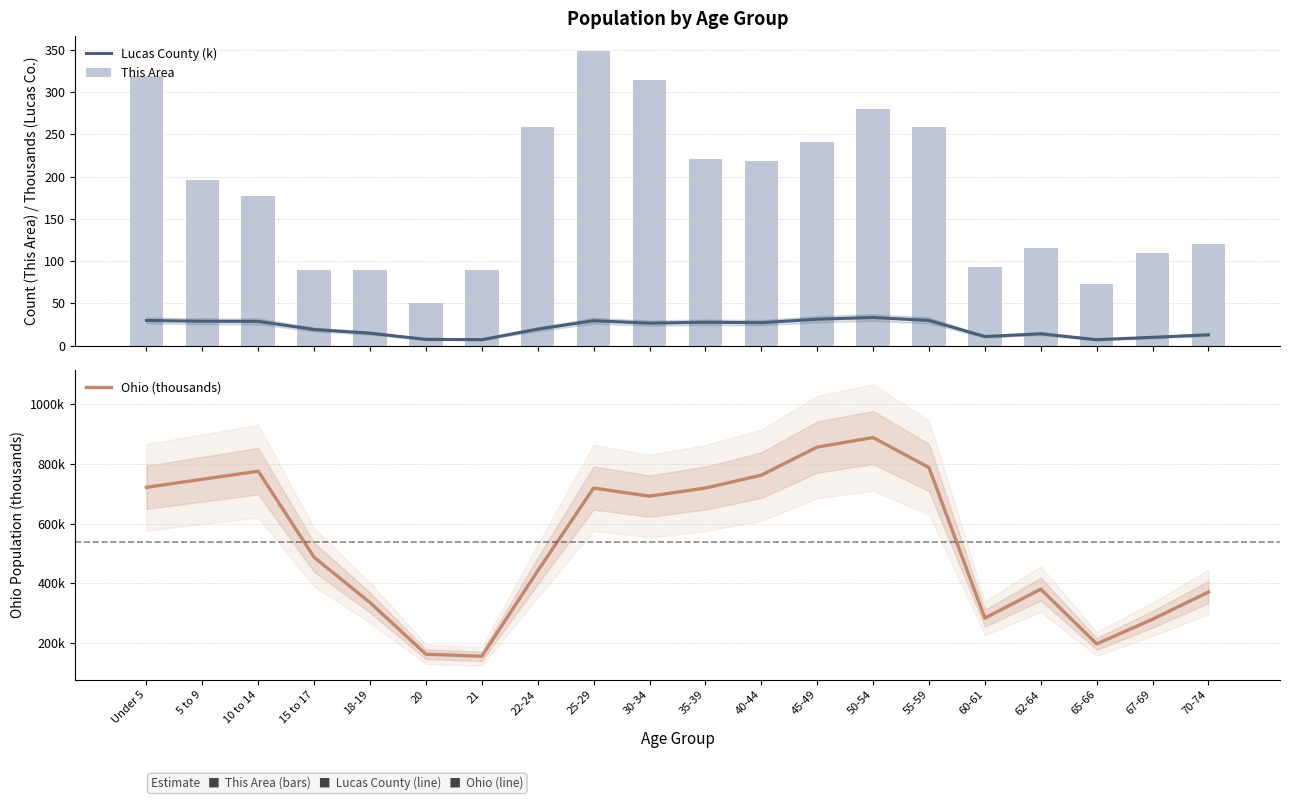

How many data points in Ohio (thousands) are less than 691?

10